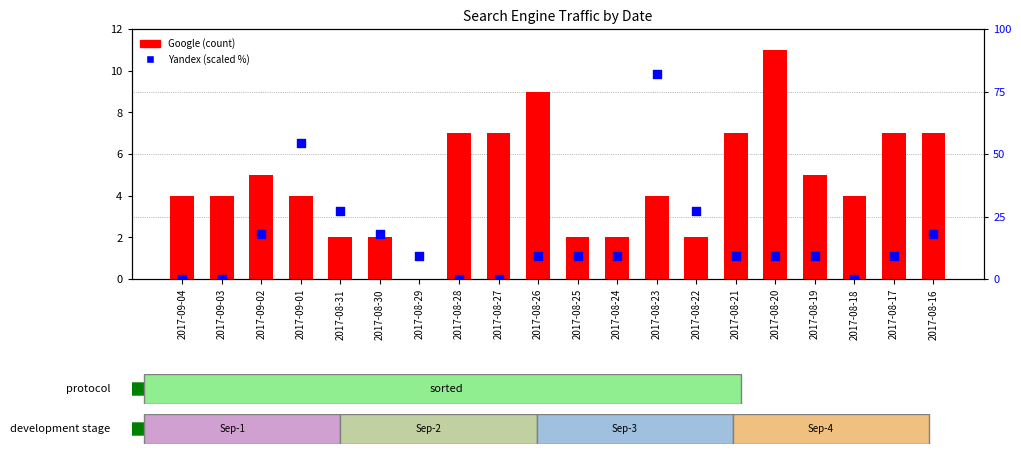

What is the total value across all series at 2017-09-03?

4.0